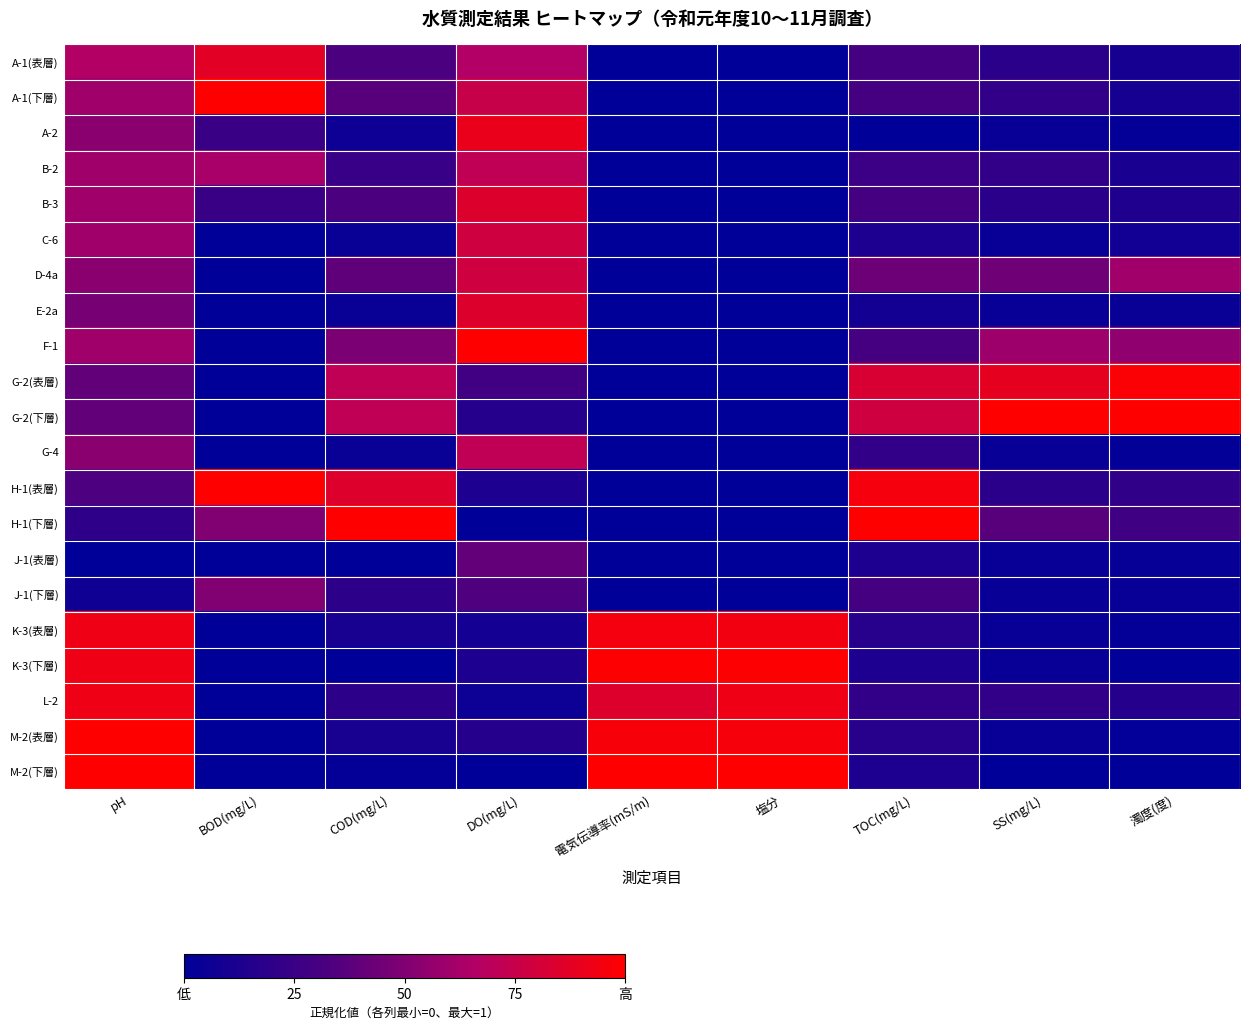

Reading right to left, list all the values displayed in this chart.

A-1(表層): 濁度(度)=0.1	SS(mg/L)=0.2	TOC(mg/L)=0.3	塩分=0.0	電気伝導率(mS/m)=0.0	DO(mg/L)=0.7	COD(mg/L)=0.3	BOD(mg/L)=0.9	pH=0.7
A-1(下層): 濁度(度)=0.1	SS(mg/L)=0.2	TOC(mg/L)=0.3	塩分=0.0	電気伝導率(mS/m)=0.0	DO(mg/L)=0.8	COD(mg/L)=0.4	BOD(mg/L)=1.0	pH=0.6
A-2: 濁度(度)=0.0	SS(mg/L)=0.0	TOC(mg/L)=0.0	塩分=0.0	電気伝導率(mS/m)=0.0	DO(mg/L)=0.9	COD(mg/L)=0.1	BOD(mg/L)=0.2	pH=0.5
B-2: 濁度(度)=0.1	SS(mg/L)=0.2	TOC(mg/L)=0.3	塩分=0.0	電気伝導率(mS/m)=0.0	DO(mg/L)=0.7	COD(mg/L)=0.2	BOD(mg/L)=0.6	pH=0.6
B-3: 濁度(度)=0.1	SS(mg/L)=0.2	TOC(mg/L)=0.3	塩分=0.0	電気伝導率(mS/m)=0.0	DO(mg/L)=0.8	COD(mg/L)=0.3	BOD(mg/L)=0.2	pH=0.6
C-6: 濁度(度)=0.1	SS(mg/L)=0.0	TOC(mg/L)=0.1	塩分=0.0	電気伝導率(mS/m)=0.0	DO(mg/L)=0.8	COD(mg/L)=0.0	BOD(mg/L)=0.0	pH=0.6
D-4a: 濁度(度)=0.6	SS(mg/L)=0.4	TOC(mg/L)=0.4	塩分=0.0	電気伝導率(mS/m)=0.0	DO(mg/L)=0.8	COD(mg/L)=0.4	BOD(mg/L)=0.0	pH=0.5
E-2a: 濁度(度)=0.0	SS(mg/L)=0.0	TOC(mg/L)=0.1	塩分=0.0	電気伝導率(mS/m)=0.0	DO(mg/L)=0.8	COD(mg/L)=0.0	BOD(mg/L)=0.0	pH=0.5
F-1: 濁度(度)=0.5	SS(mg/L)=0.6	TOC(mg/L)=0.3	塩分=0.0	電気伝導率(mS/m)=0.0	DO(mg/L)=1.0	COD(mg/L)=0.5	BOD(mg/L)=0.0	pH=0.6
G-2(表層): 濁度(度)=1.0	SS(mg/L)=0.9	TOC(mg/L)=0.8	塩分=0.0	電気伝導率(mS/m)=0.0	DO(mg/L)=0.3	COD(mg/L)=0.7	BOD(mg/L)=0.0	pH=0.4
G-2(下層): 濁度(度)=1.0	SS(mg/L)=1.0	TOC(mg/L)=0.8	塩分=0.0	電気伝導率(mS/m)=0.0	DO(mg/L)=0.2	COD(mg/L)=0.7	BOD(mg/L)=0.0	pH=0.4
G-4: 濁度(度)=0.0	SS(mg/L)=0.0	TOC(mg/L)=0.2	塩分=0.0	電気伝導率(mS/m)=0.0	DO(mg/L)=0.7	COD(mg/L)=0.0	BOD(mg/L)=0.0	pH=0.5
H-1(表層): 濁度(度)=0.2	SS(mg/L)=0.2	TOC(mg/L)=1.0	塩分=0.0	電気伝導率(mS/m)=0.0	DO(mg/L)=0.1	COD(mg/L)=0.8	BOD(mg/L)=1.0	pH=0.3
H-1(下層): 濁度(度)=0.3	SS(mg/L)=0.4	TOC(mg/L)=1.0	塩分=0.0	電気伝導率(mS/m)=0.0	DO(mg/L)=0.0	COD(mg/L)=1.0	BOD(mg/L)=0.5	pH=0.2
J-1(表層): 濁度(度)=0.0	SS(mg/L)=0.0	TOC(mg/L)=0.1	塩分=0.0	電気伝導率(mS/m)=0.0	DO(mg/L)=0.4	COD(mg/L)=0.0	BOD(mg/L)=0.0	pH=0.0
J-1(下層): 濁度(度)=0.0	SS(mg/L)=0.0	TOC(mg/L)=0.3	塩分=0.0	電気伝導率(mS/m)=0.0	DO(mg/L)=0.3	COD(mg/L)=0.2	BOD(mg/L)=0.5	pH=0.1
K-3(表層): 濁度(度)=0.0	SS(mg/L)=0.0	TOC(mg/L)=0.2	塩分=0.9	電気伝導率(mS/m)=0.9	DO(mg/L)=0.1	COD(mg/L)=0.1	BOD(mg/L)=0.0	pH=0.9
K-3(下層): 濁度(度)=0.0	SS(mg/L)=0.0	TOC(mg/L)=0.1	塩分=1.0	電気伝導率(mS/m)=1.0	DO(mg/L)=0.1	COD(mg/L)=0.0	BOD(mg/L)=0.0	pH=0.9
L-2: 濁度(度)=0.2	SS(mg/L)=0.2	TOC(mg/L)=0.2	塩分=0.9	電気伝導率(mS/m)=0.8	DO(mg/L)=0.1	COD(mg/L)=0.2	BOD(mg/L)=0.0	pH=0.9
M-2(表層): 濁度(度)=0.0	SS(mg/L)=0.0	TOC(mg/L)=0.2	塩分=1.0	電気伝導率(mS/m)=1.0	DO(mg/L)=0.2	COD(mg/L)=0.1	BOD(mg/L)=0.0	pH=1.0
M-2(下層): 濁度(度)=0.0	SS(mg/L)=0.0	TOC(mg/L)=0.1	塩分=1.0	電気伝導率(mS/m)=1.0	DO(mg/L)=0.0	COD(mg/L)=0.0	BOD(mg/L)=0.0	pH=1.0